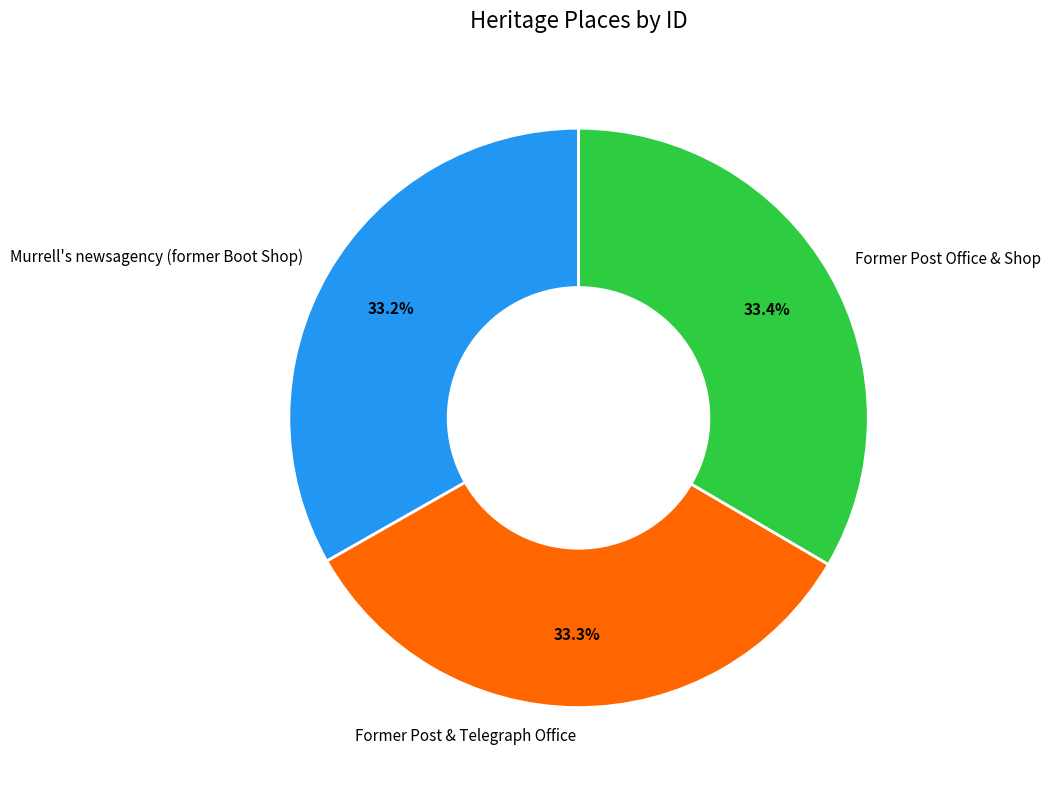

True or false: Former Post Office & Shop accounts for 44% of the total.

False